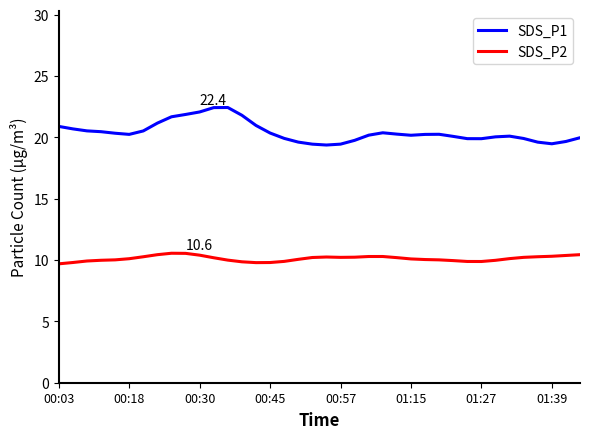

True or false: SDS_P1 and SDS_P2 intersect in this chart.

False